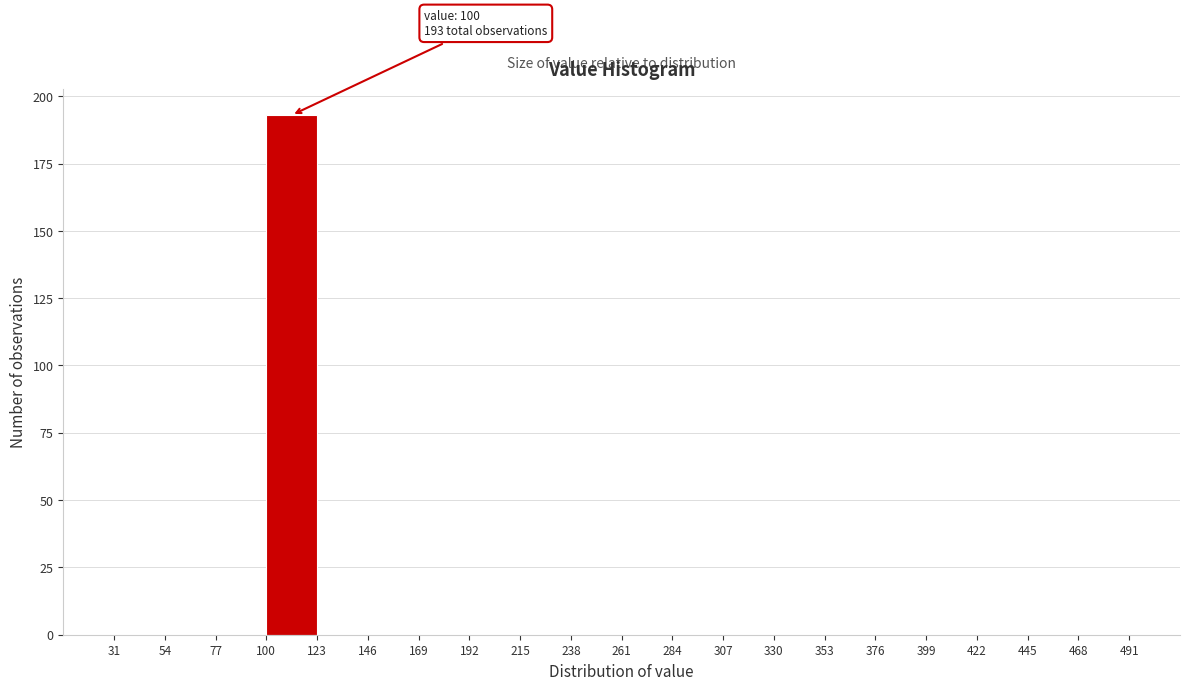

Which range on the x-axis has the tallest bar?

100 to 123